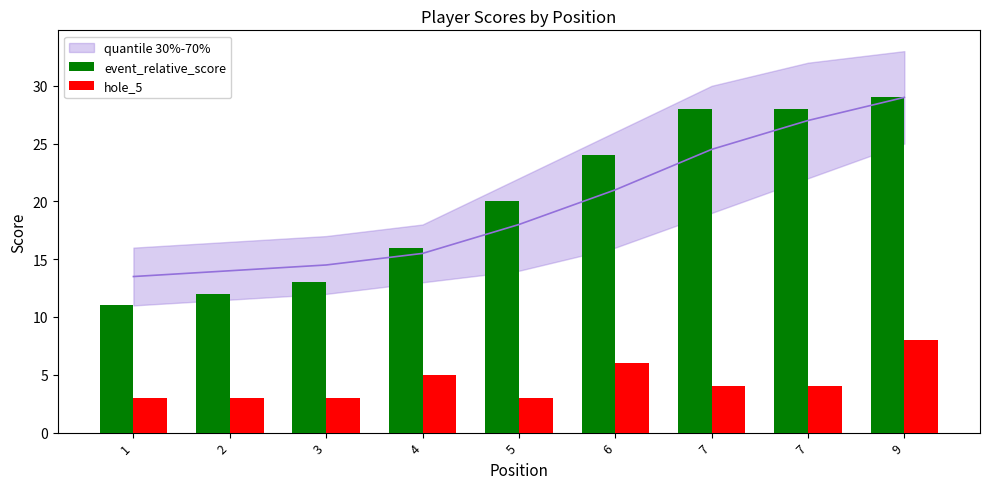

At which category is the sum across all series the highest?

9